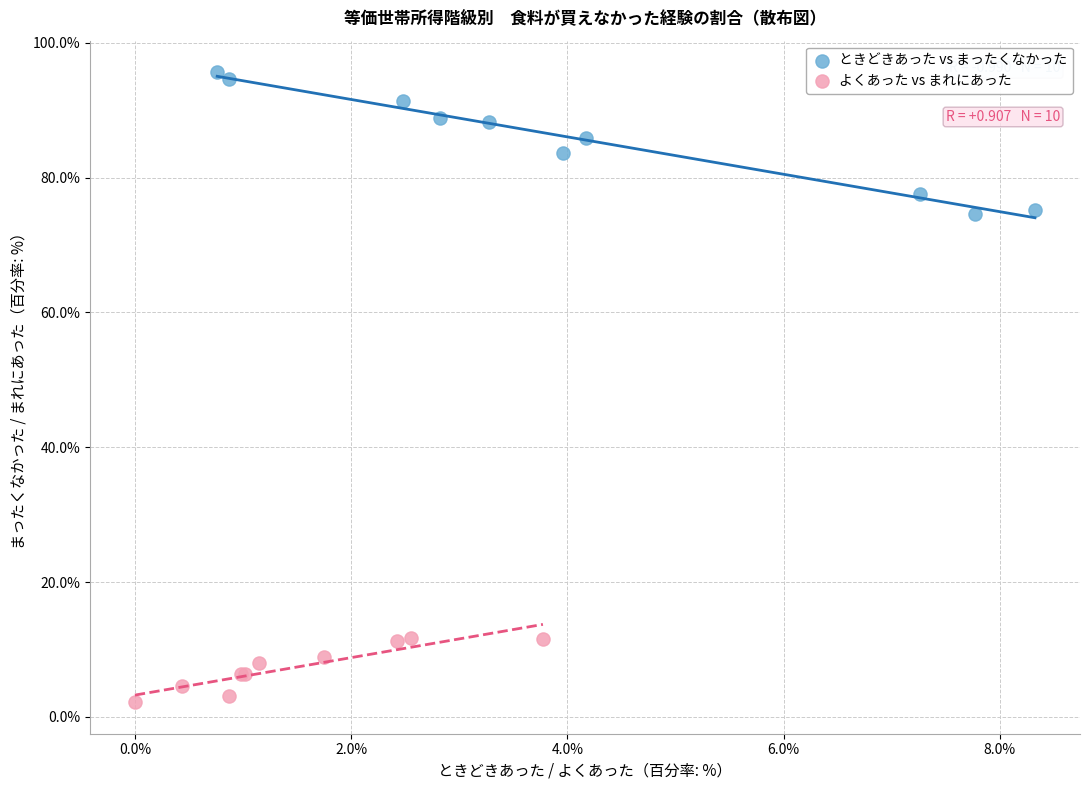

Which series reaches the minimum Y coordinate?

よくあった vs まれにあった